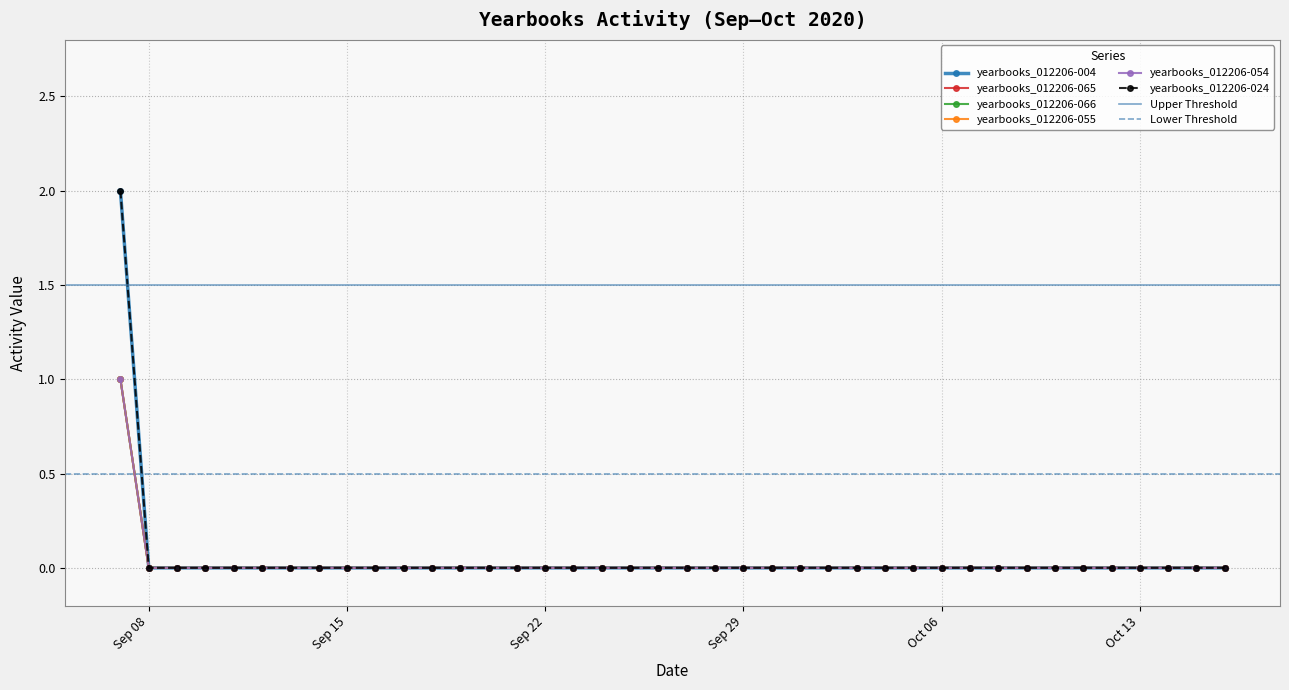

At which label does yearbooks_012206-054 reach its peak?

2020-09-07